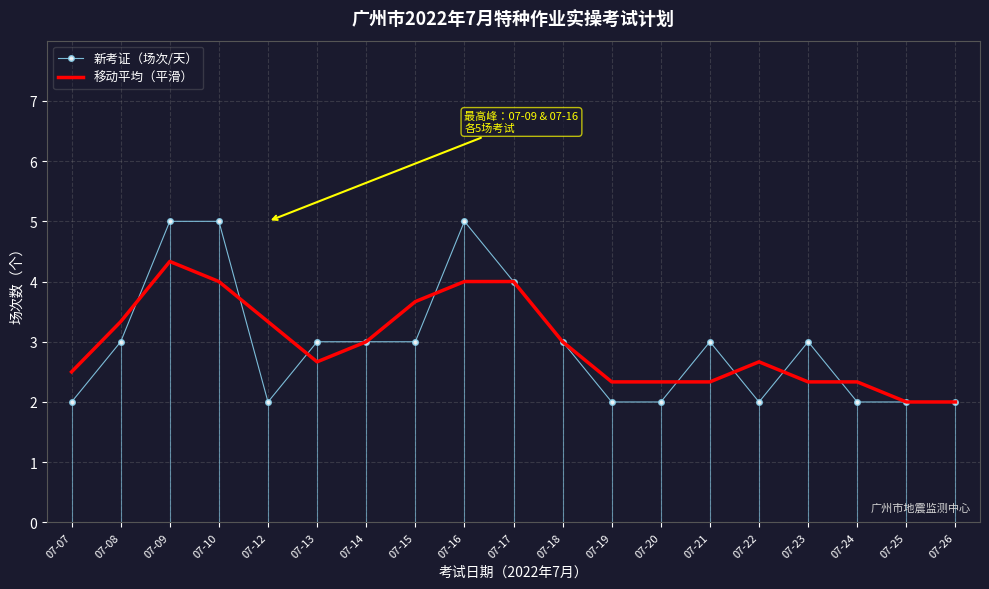

True or false: 移动平均（平滑） has a value of 0.6 at 07-26.

False